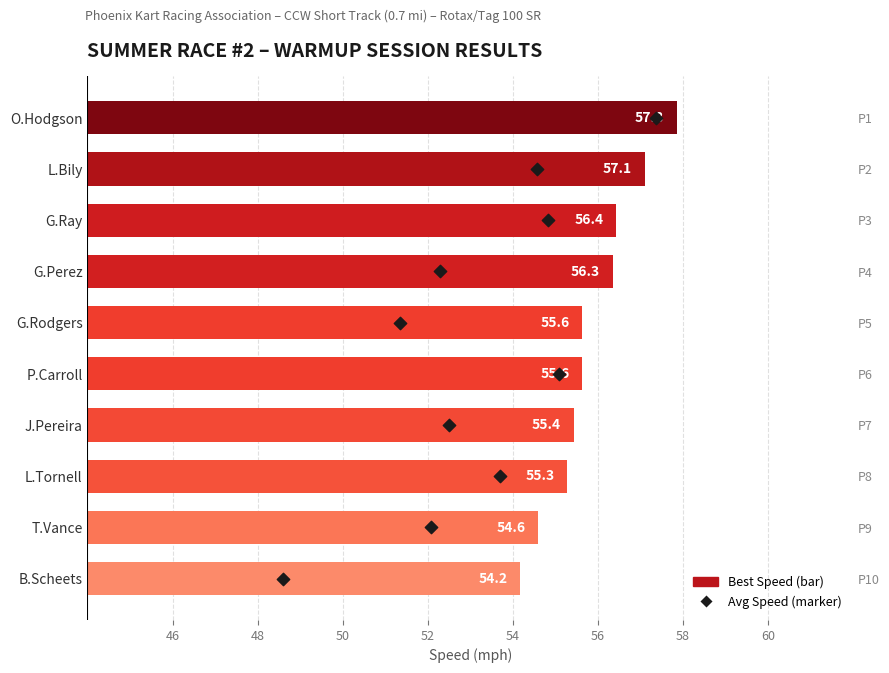

Which series has the largest Y range (max minus min)?

Avg Speed